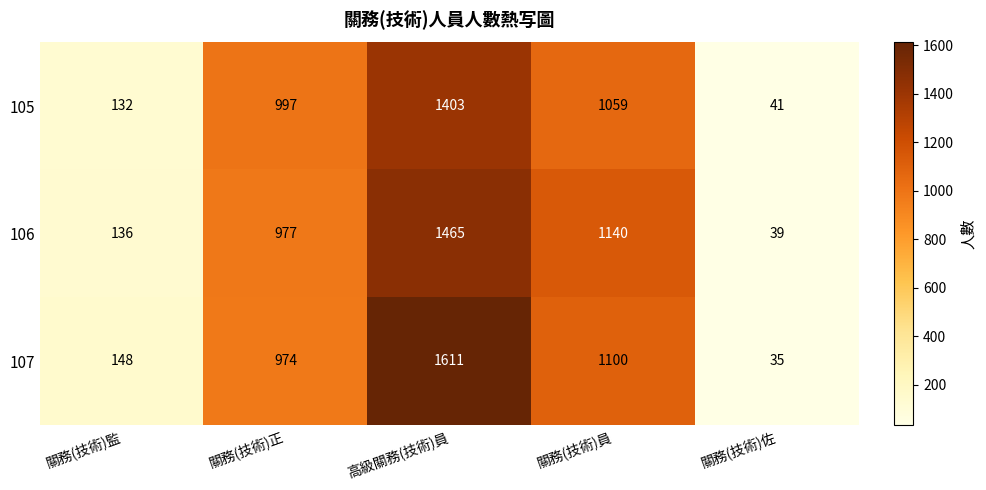

Which series changed the most between 高級關務(技術)員 and 關務(技術)員?

107